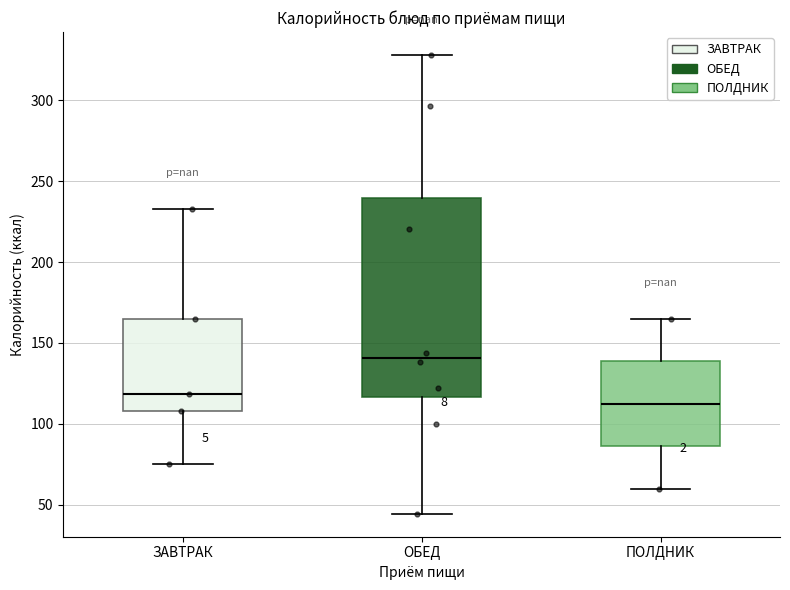

Which box's median line is the highest?

ОБЕД